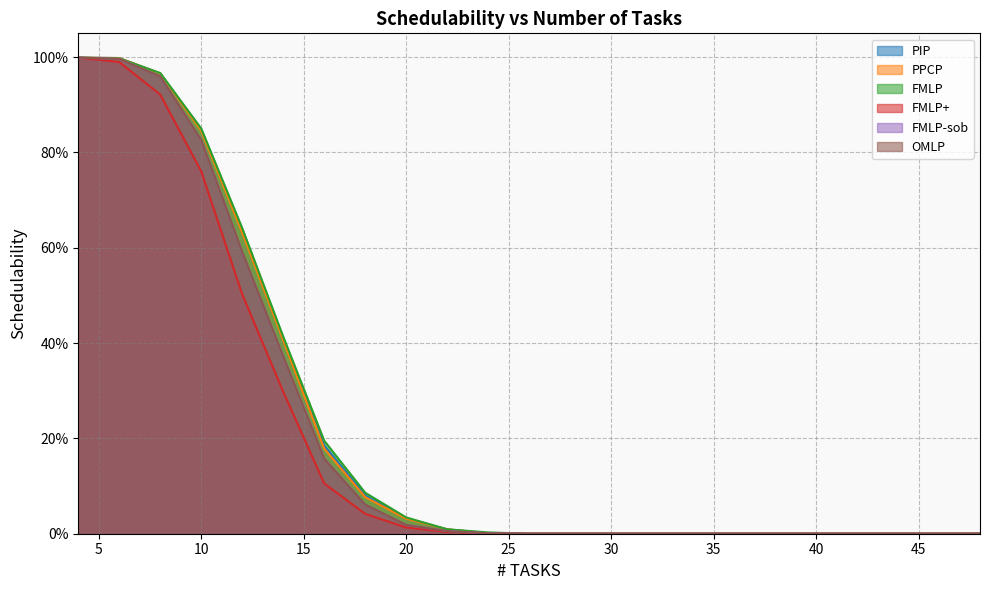

Which series has the widest spread of values?

PIP